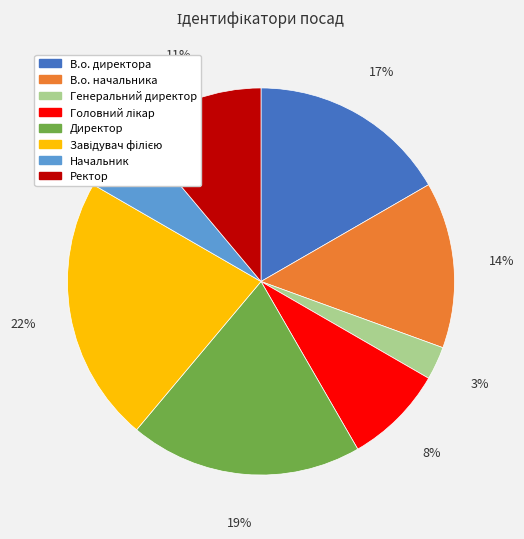

Combined, do Ректор and Директор account for over 50%?

No